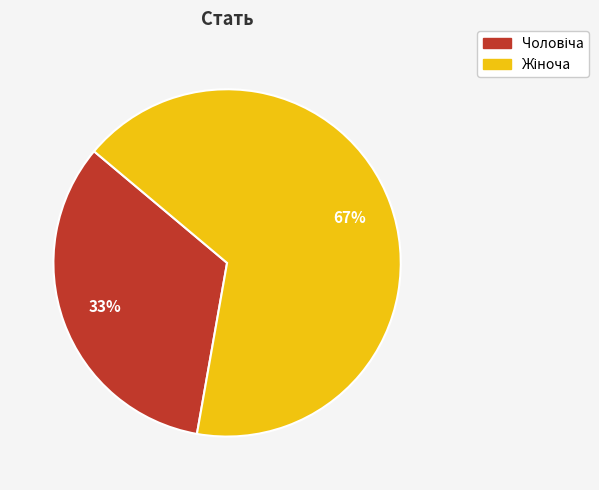

How many slices are in this pie chart?

2